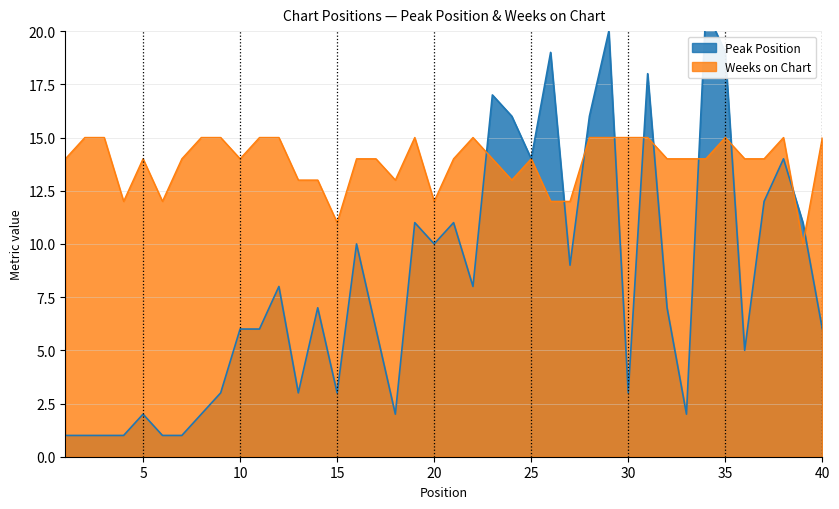

What is the spread (max minus min) of values at 35?

4